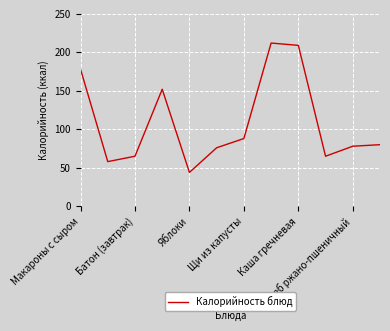

Reading left to right, transcribe all the data shown in this chart.

178	58	65	152	44	76	88	212	209	65	78	80